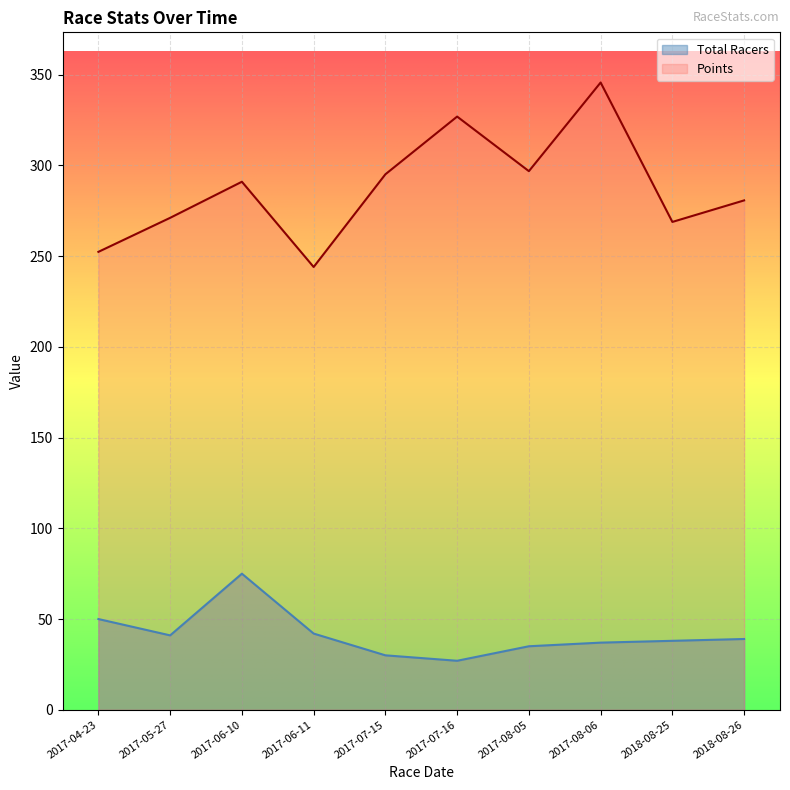

How many interior local peaks does the Points series have?

3